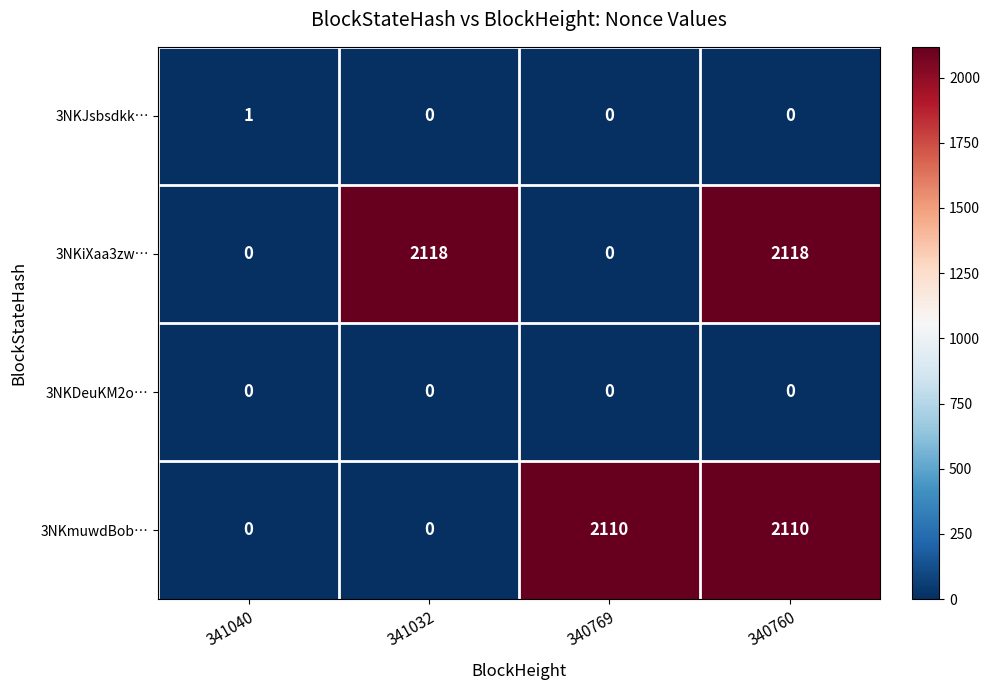

List the series in order of their peak value, lowest first.

3NKDeuKM2o…, 3NKJsbsdkk…, 3NKmuwdBob…, 3NKiXaa3zw…